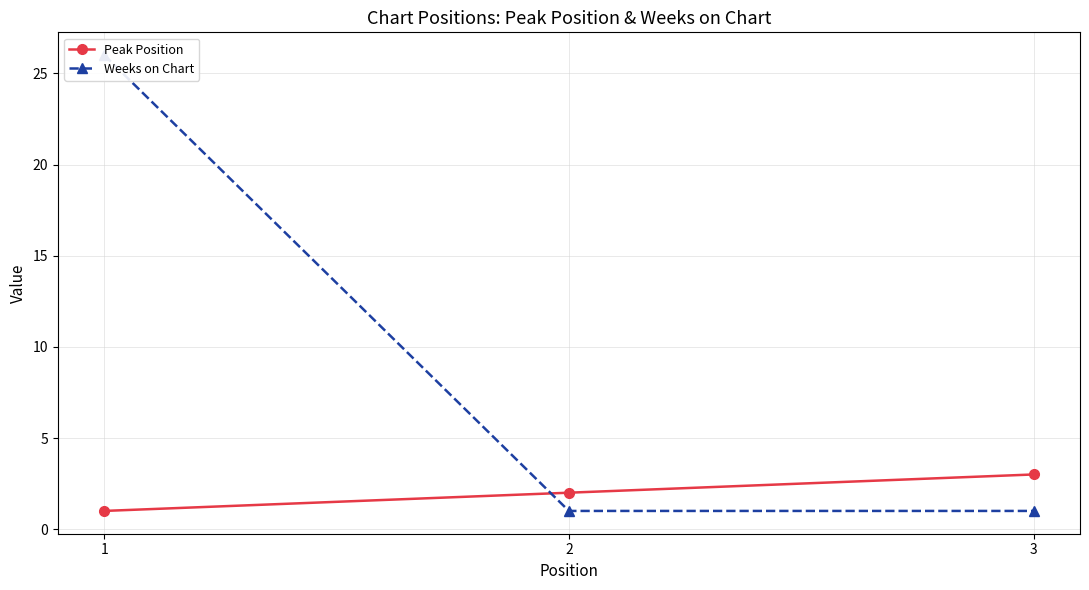

Reading right to left, what are all the values shown in this chart?

Peak Position: 3	2	1
Weeks on Chart: 1	1	26